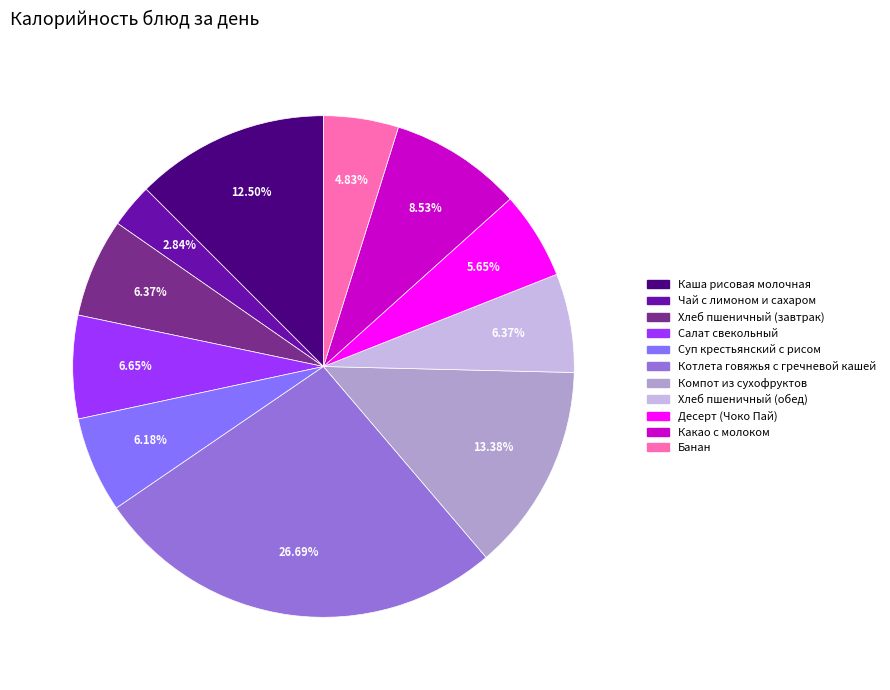

Is the sum of Каша рисовая молочная and Котлета говяжья с гречневой кашей greater than half?

No